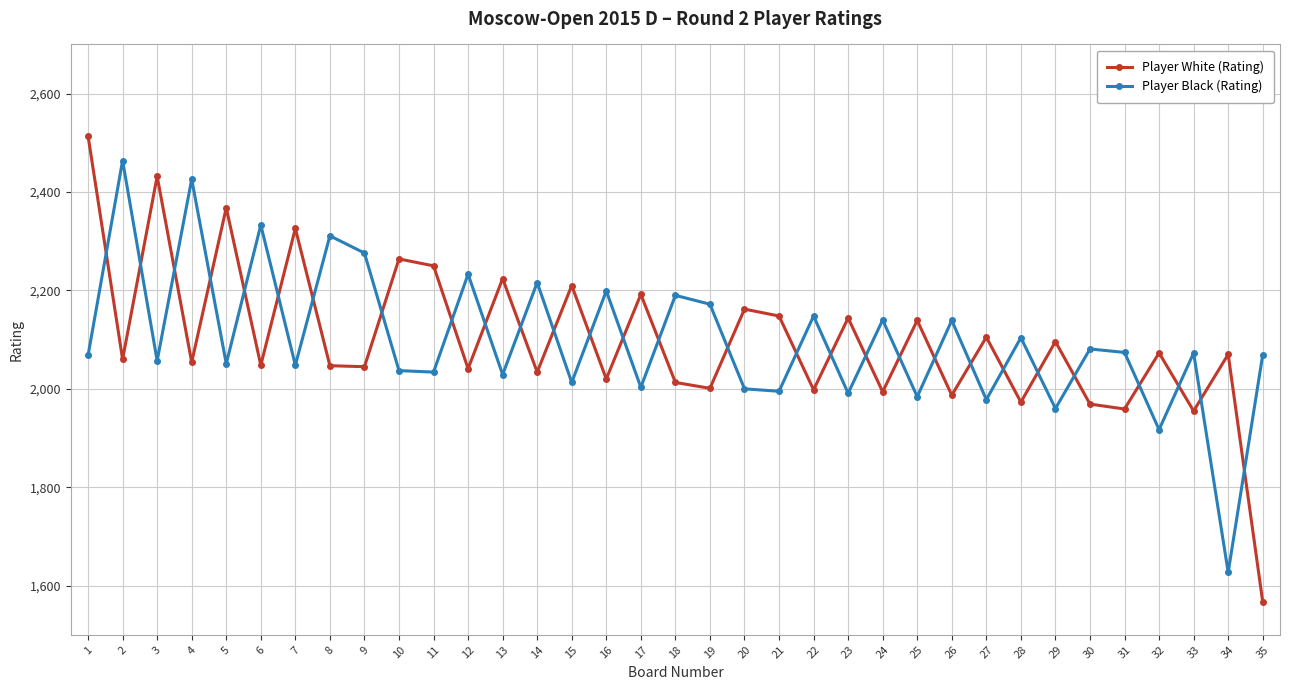

After their last crossing, which series has the higher values: Player Black (Rating) or Player White (Rating)?

Player Black (Rating)